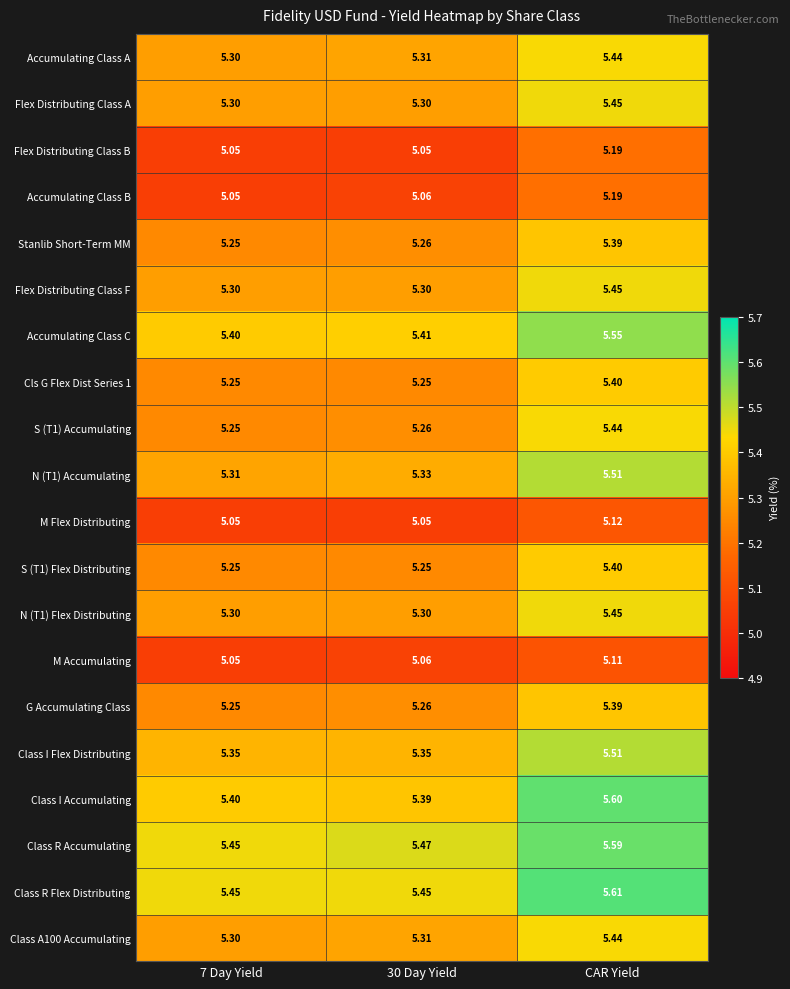

What is the total value across all series at CAR Yield?

108.2